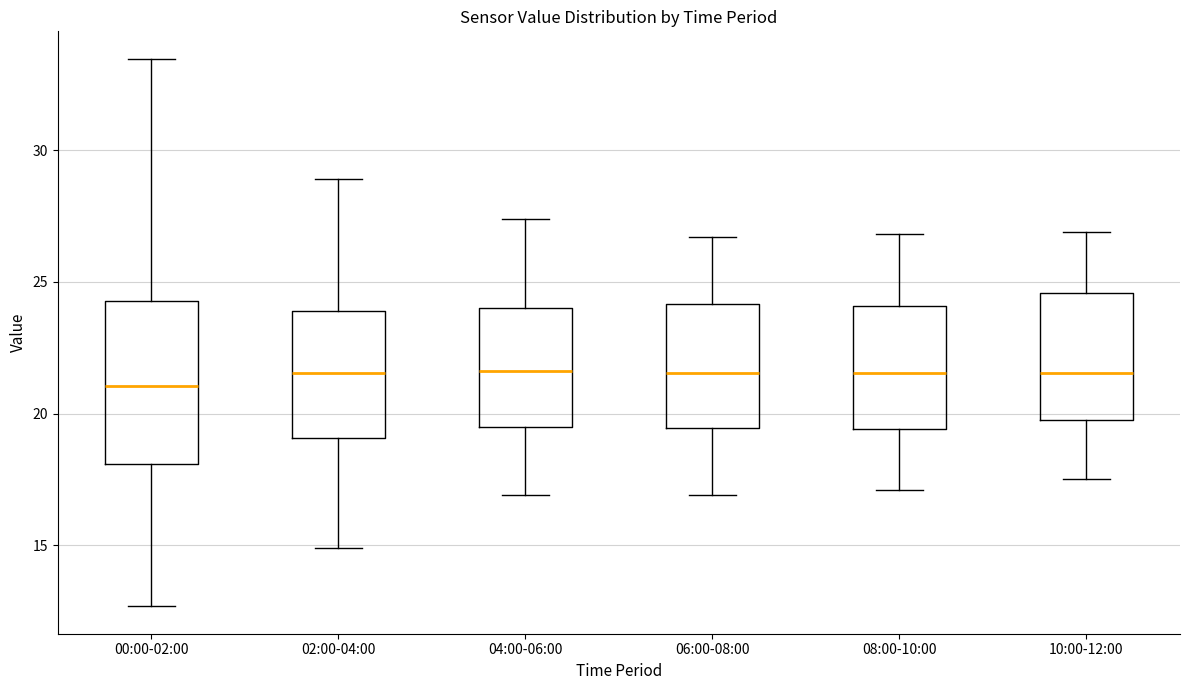

Reading left to right, transcribe this box plot: for each box, give where its median line is, the range the box spans, and where its two whiskers end, as read against the y-axis. The values are not printed on the chart, so give them approximately, as read against the axis.

00:00-02:00: median 21.0, box 18.0 to 24.5, whiskers 12.5 to 33.5
02:00-04:00: median 21.5, box 19.0 to 24.0, whiskers 15.0 to 29.0
04:00-06:00: median 21.5, box 19.5 to 24.0, whiskers 17.0 to 27.5
06:00-08:00: median 21.5, box 19.5 to 24.0, whiskers 17.0 to 26.5
08:00-10:00: median 21.5, box 19.5 to 24.0, whiskers 17.0 to 27.0
10:00-12:00: median 21.5, box 20.0 to 24.5, whiskers 17.5 to 27.0